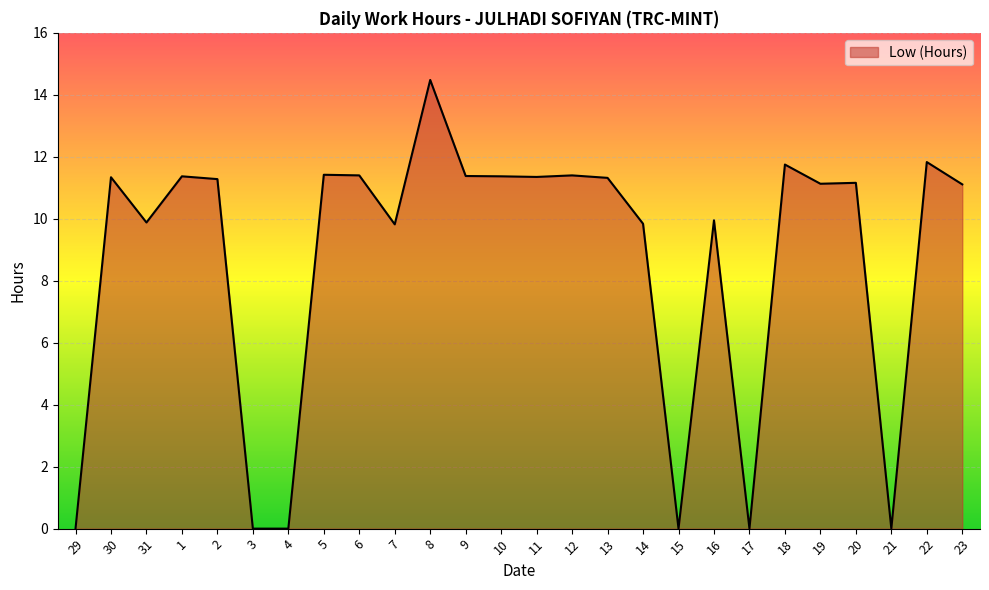

What is the ratio of the value at 9 to the value at 11?

1.0